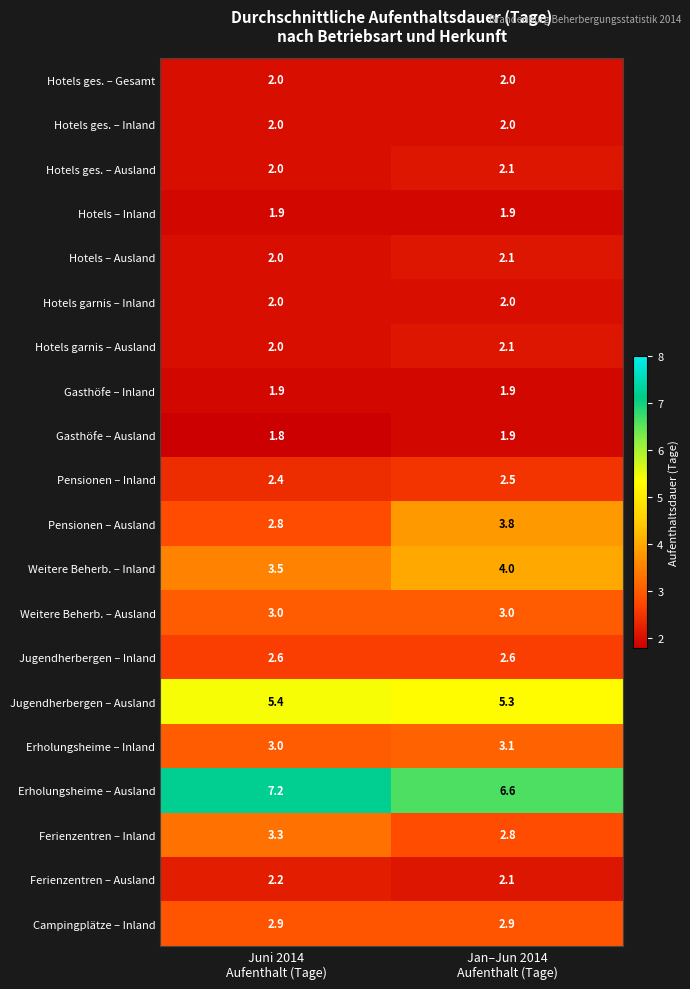

Which series has the largest total across all categories?

Erholungsheime – Ausland